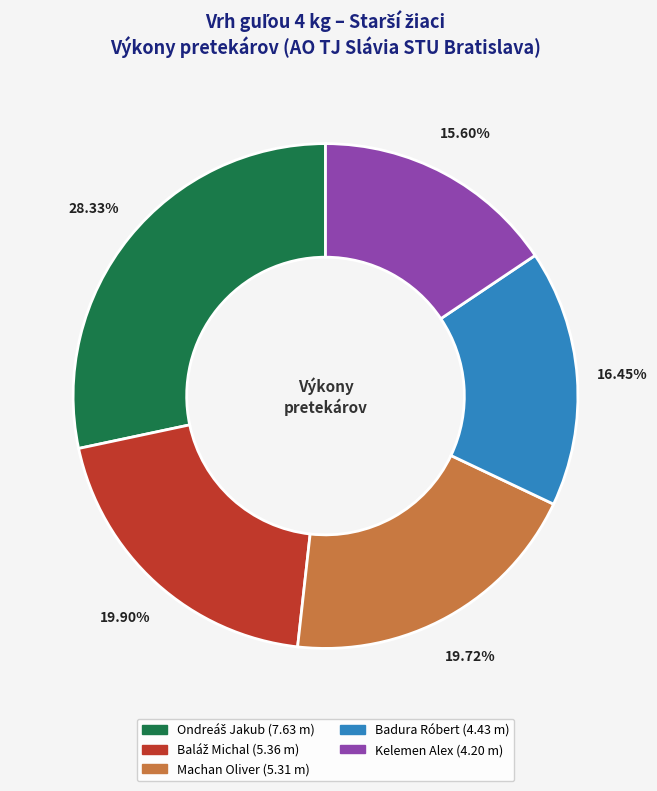

How many segments does this pie chart have?

5